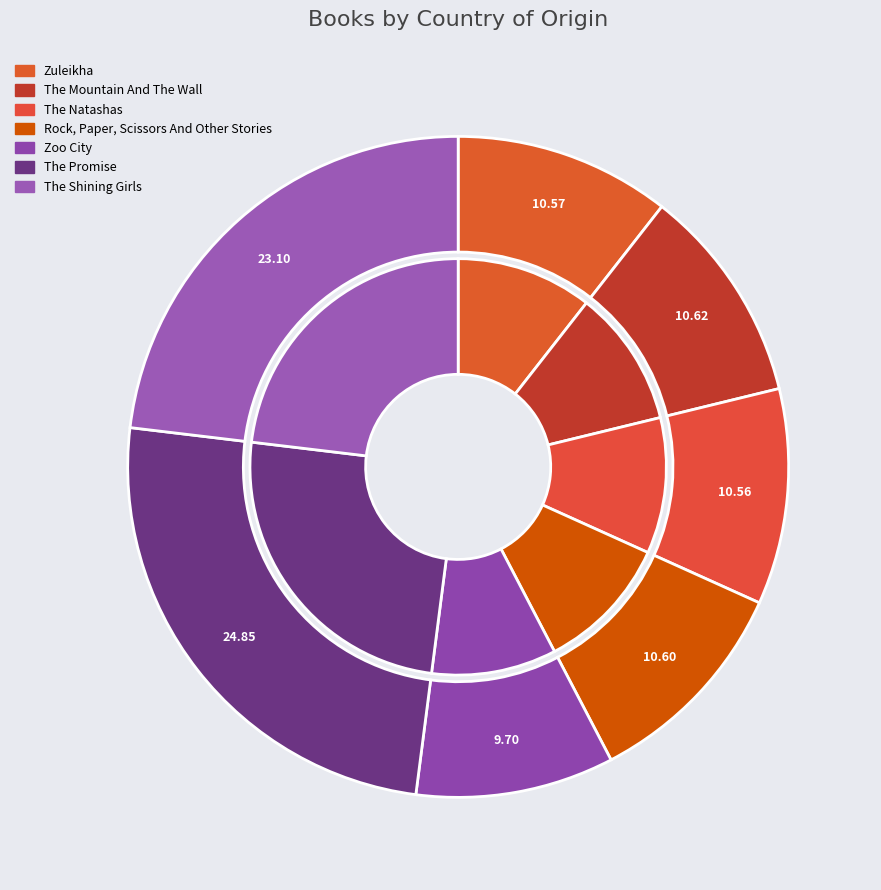

To the nearest percent, what portion does The Natashas represent?

11%